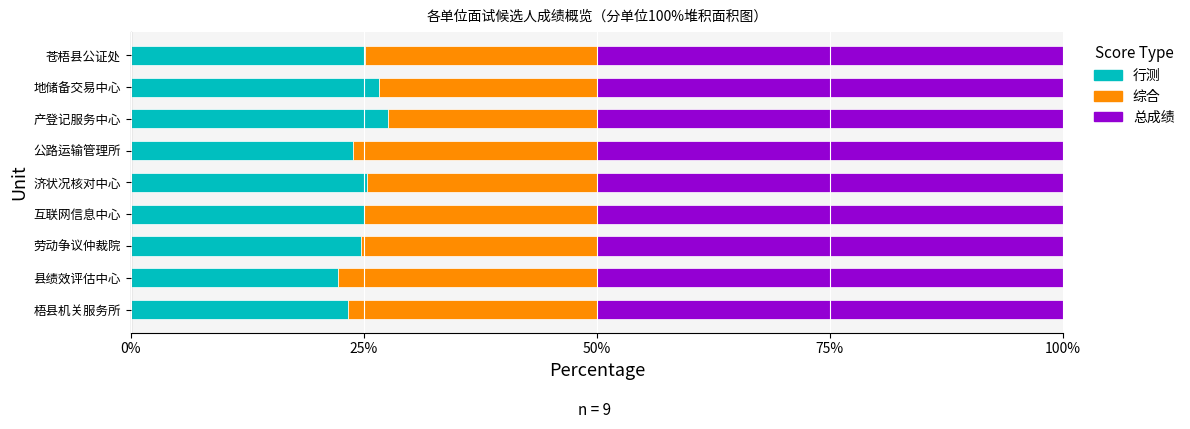

What is the highest value of the 行测 series?

27.6